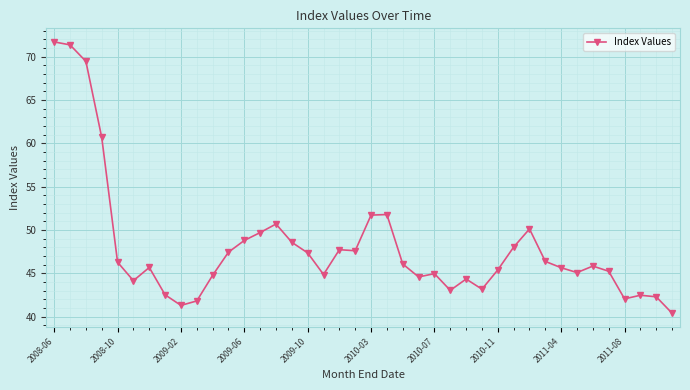

What is the minimum value shown in the chart?

40.4